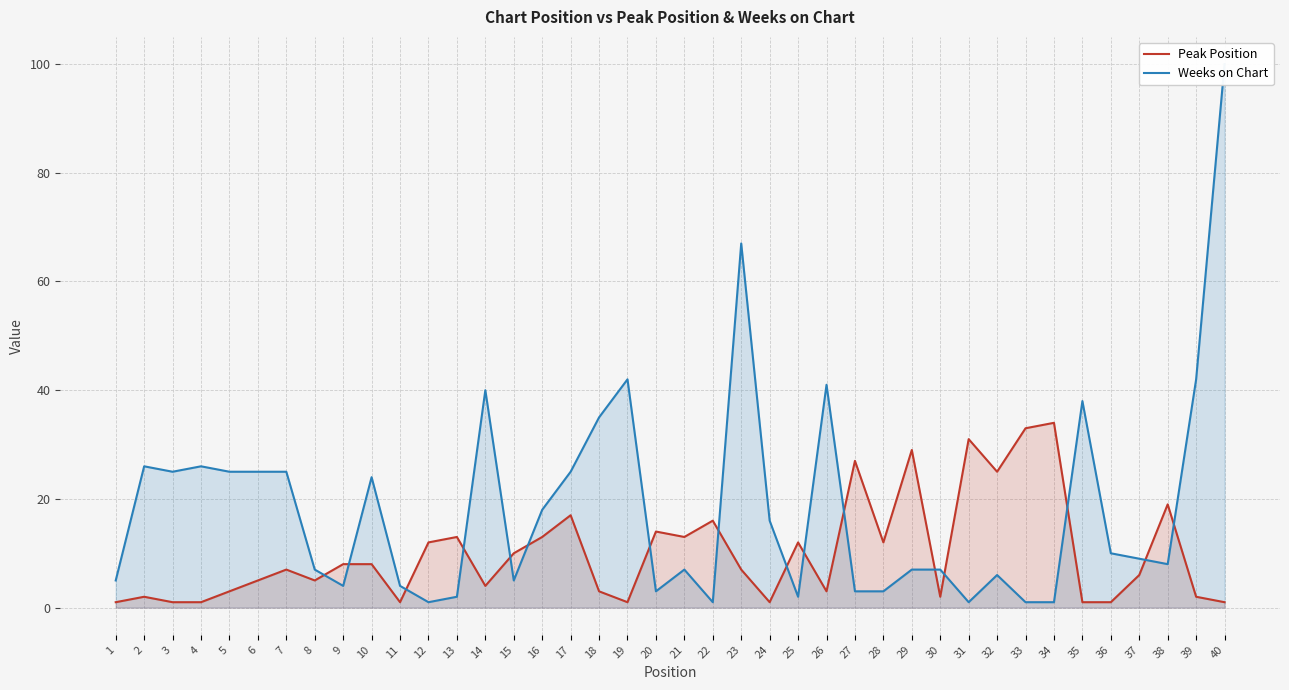

List the series in order of their peak value, lowest first.

Peak Position, Weeks on Chart